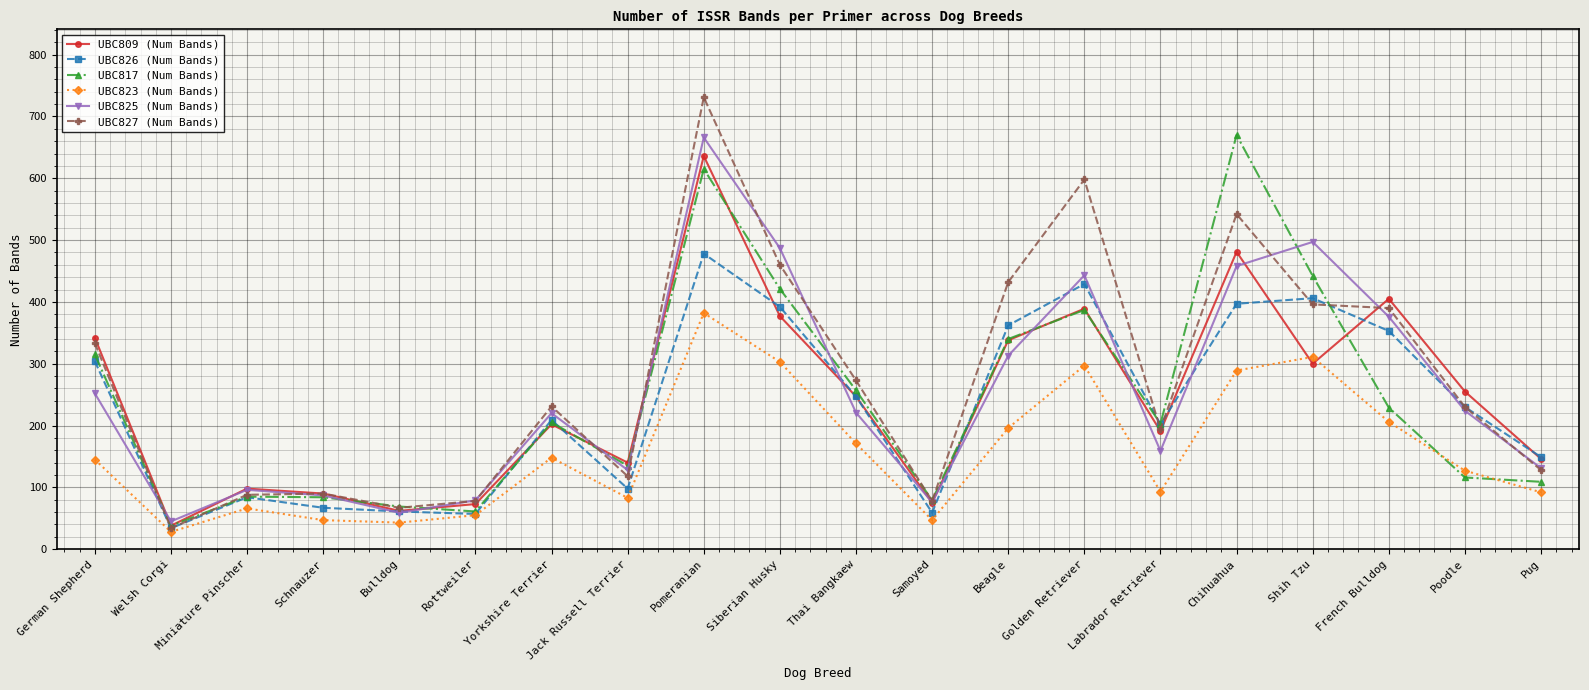

Which series changed the most between Labrador Retriever and Shih Tzu?

UBC825 (Num Bands)